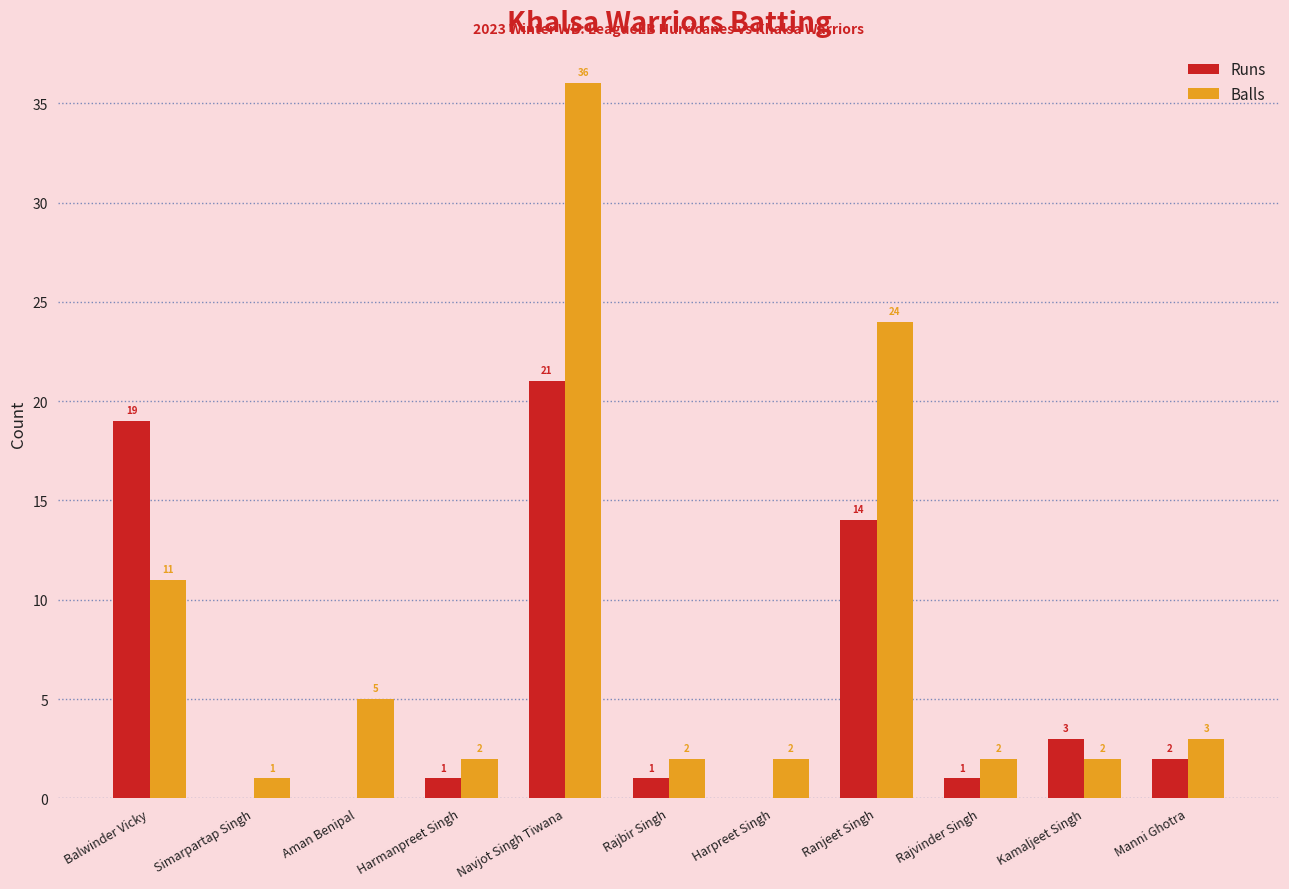

True or false: Runs has a value of 0 at Simarpartap Singh.

True